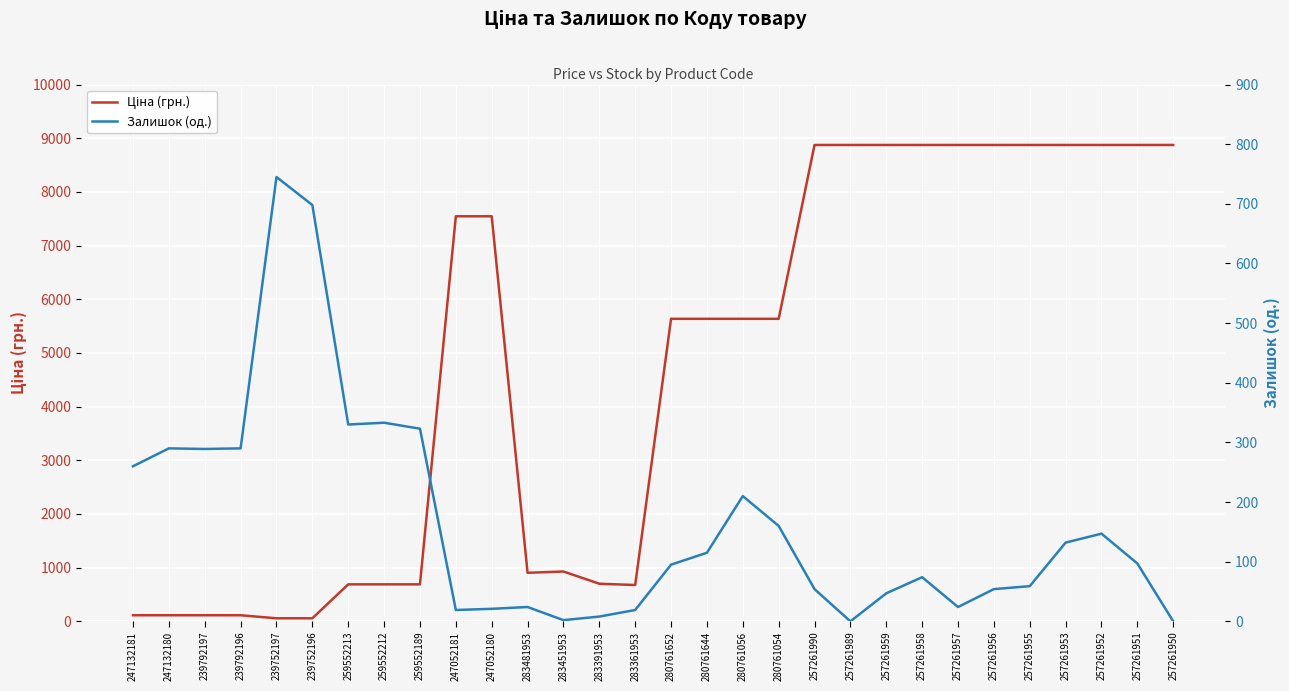

At which label is Ціна (грн.) closest to 4465?

280761652